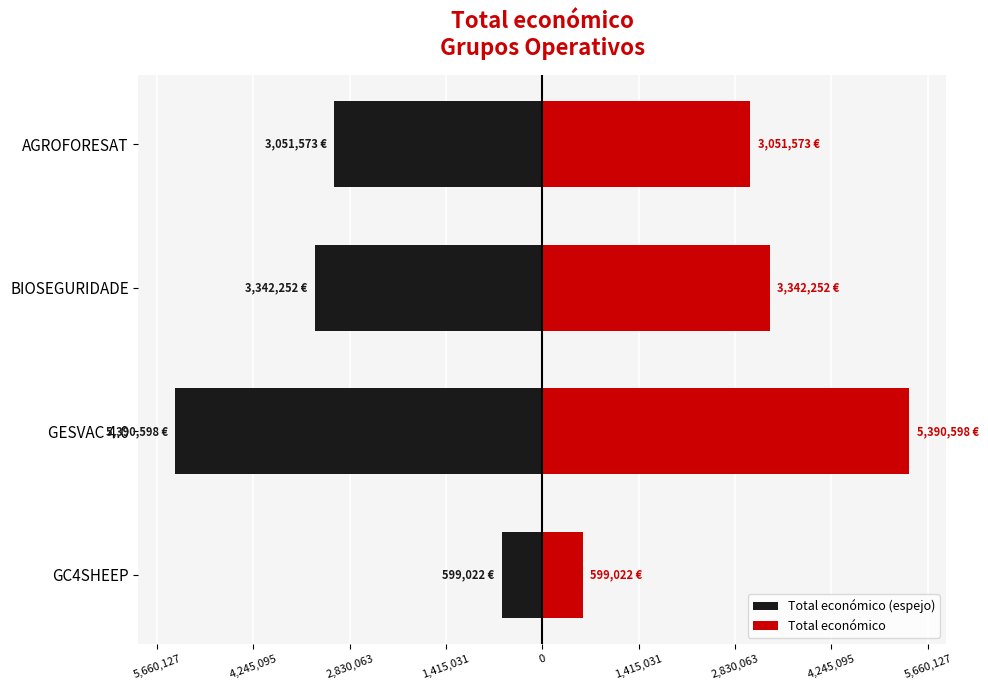

Reading left to right, transcribe all the data shown in this chart.

Total económico (espejo): -599022	-5390598	-3342252	-3051573
Total económico: 599022	5390598	3342252	3051573